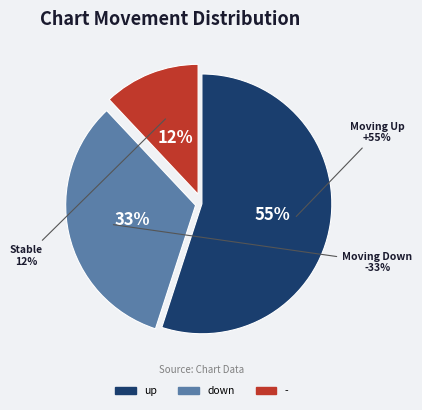

What percentage do up and down together represent?

88.0%